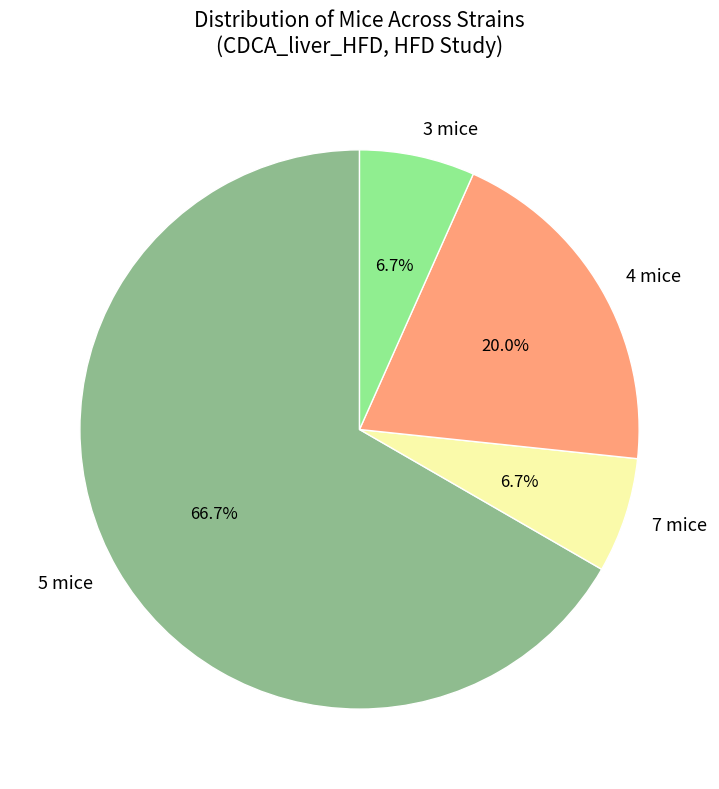

Does any single category account for the majority?

Yes